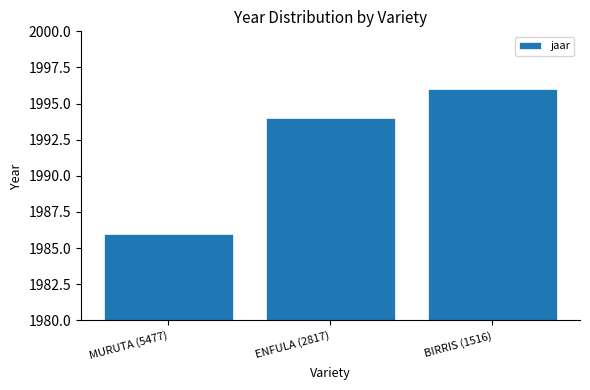

List the labels in order of value, smallest first.

MURUTA (5477), ENFULA (2817), BIRRIS (1516)